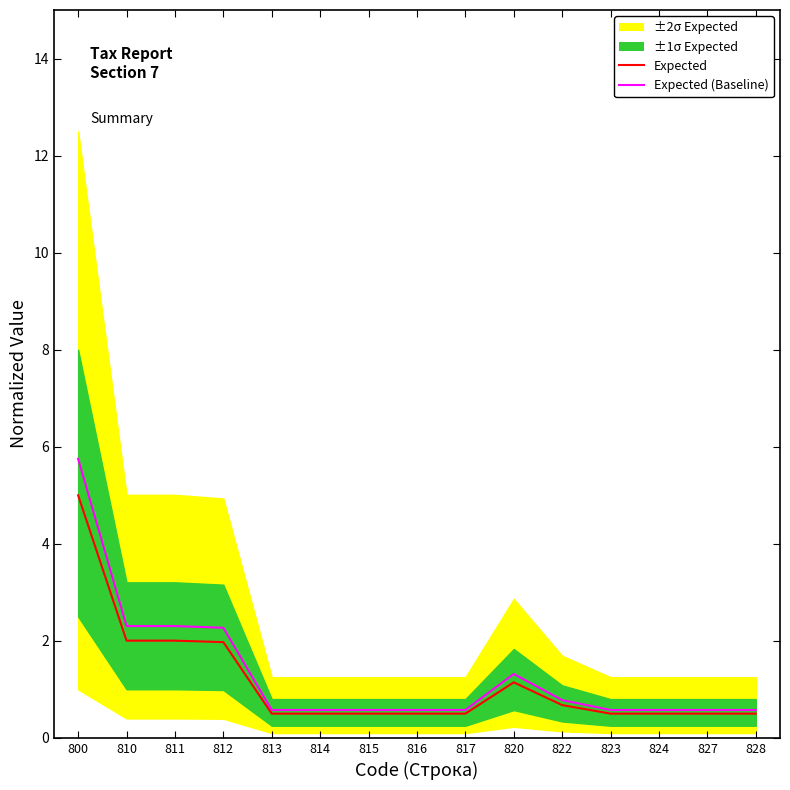

Between 817 and 816, which is larger?

817